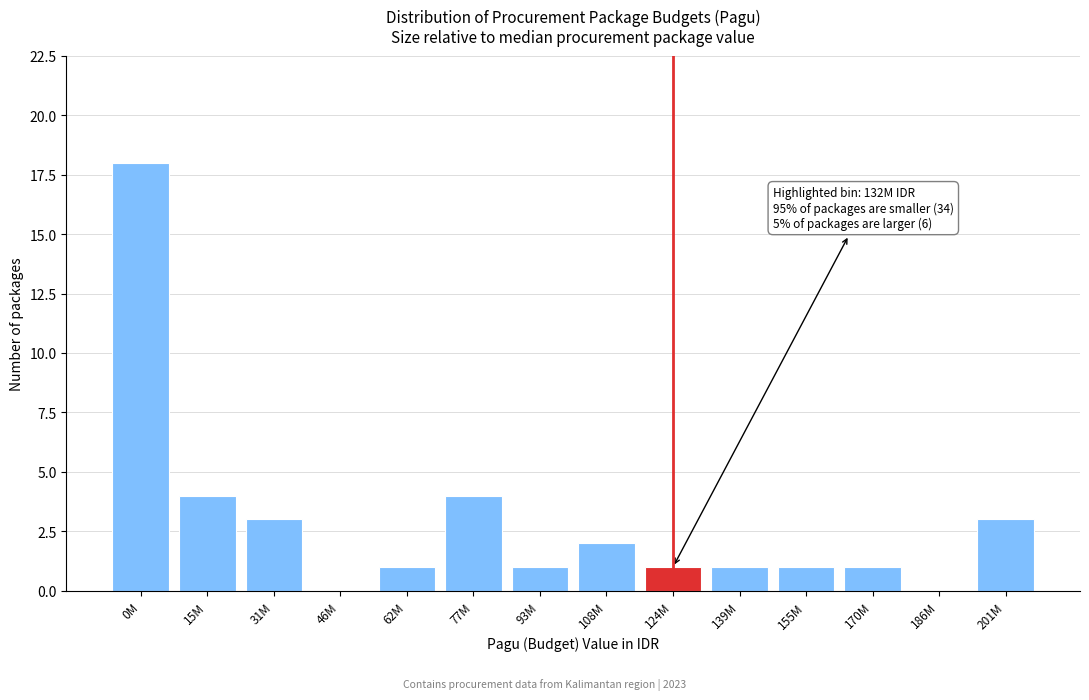

Reading left to right, extract all data points from this chart.

0M=18	15M=4	31M=3	46M=0	62M=1	77M=4	93M=1	108M=2	124M=1	139M=1	155M=1	170M=1	186M=0	201M=3